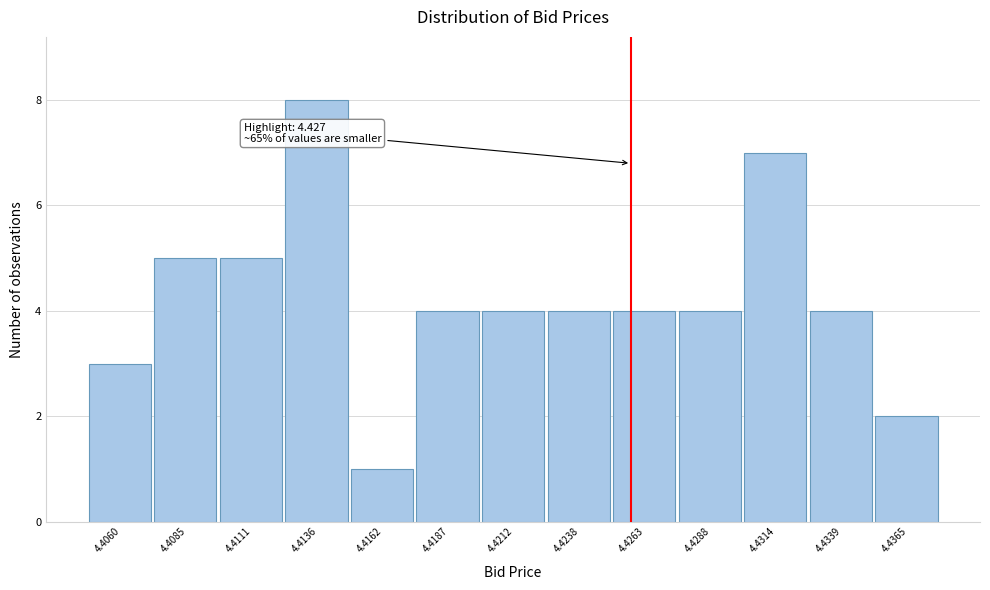

Reading left to right, what are all the values shown in this chart?

4.4060=3	4.4085=5	4.4111=5	4.4136=8	4.4162=1	4.4187=4	4.4212=4	4.4238=4	4.4263=4	4.4288=4	4.4314=7	4.4339=4	4.4365=2